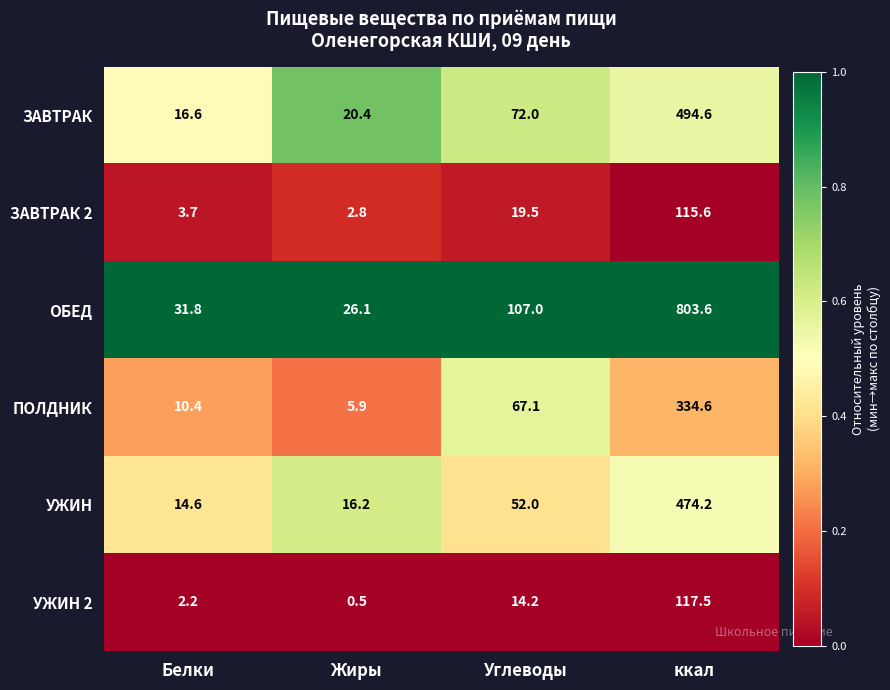

Rank the series at ккал from lowest to highest value.

ЗАВТРАК 2, УЖИН 2, ПОЛДНИК, УЖИН, ЗАВТРАК, ОБЕД